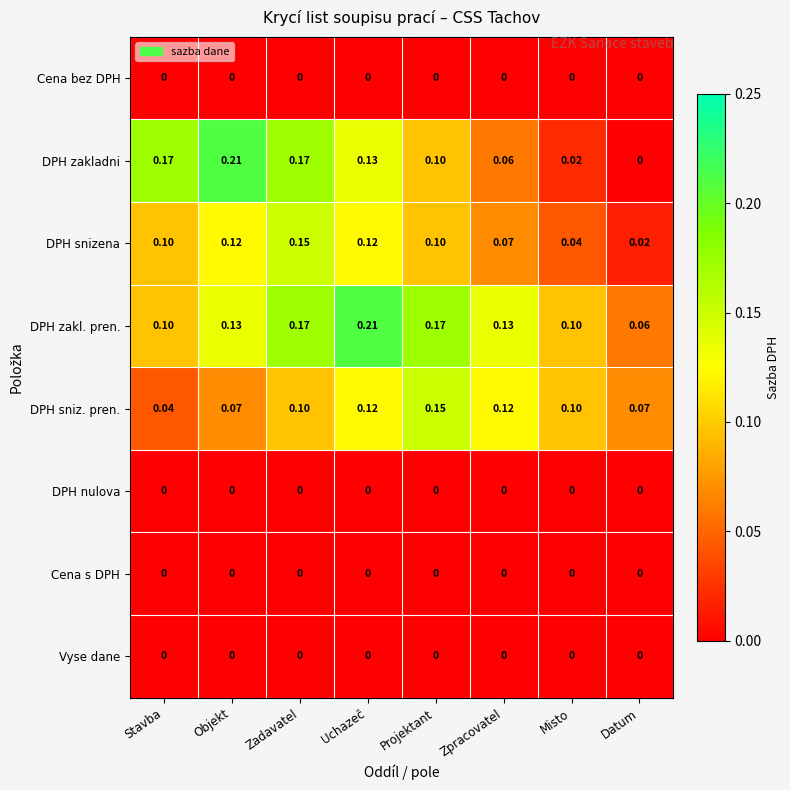

Is the value of Vyse dane at Uchazeč greater than the value of DPH snizena at Datum?

No